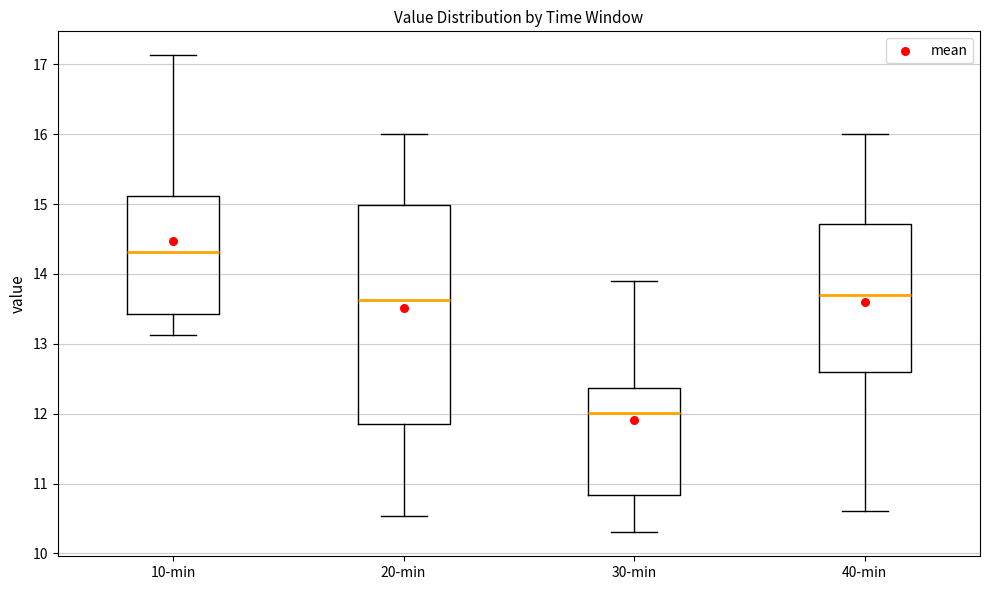

Which box has the highest median line?

10-min